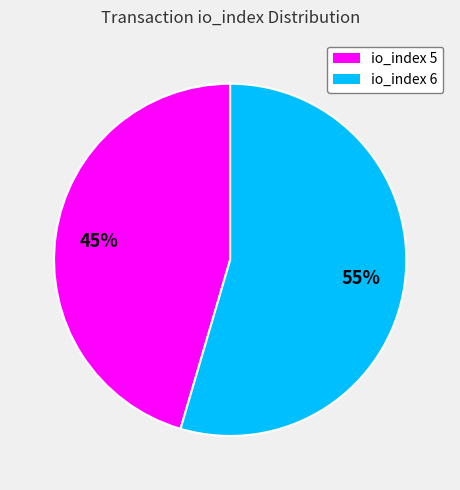

To the nearest percent, what portion does io_index 6 represent?

55%